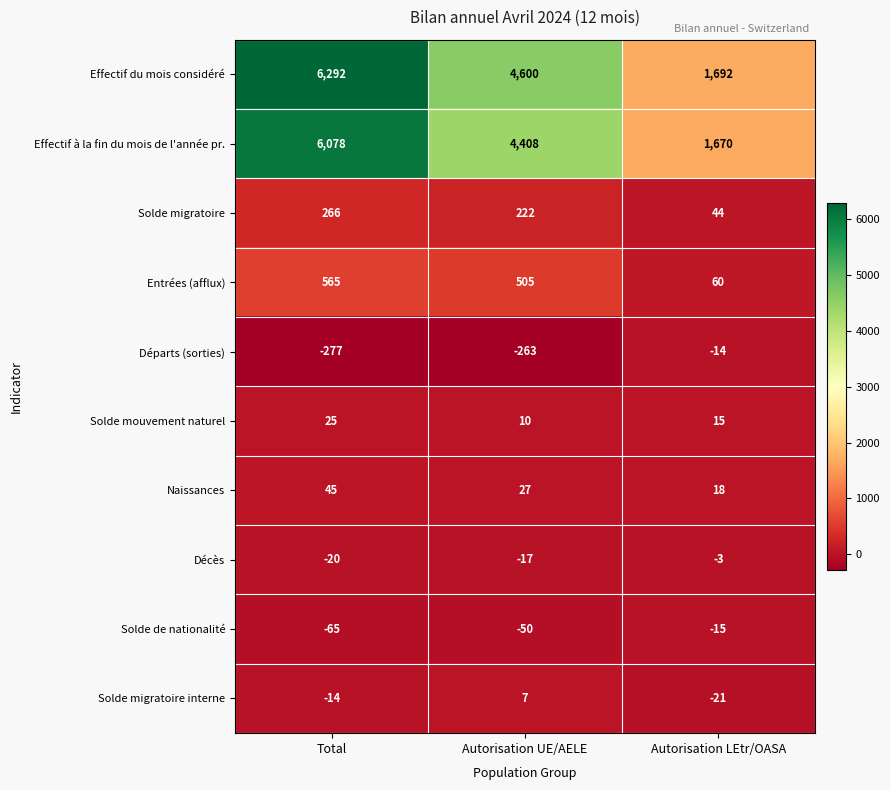

Reading left to right, extract all data points from this chart.

Effectif du mois considéré: Total=6292	Autorisation UE/AELE=4600	Autorisation LEtr/OASA=1692
Effectif à la fin du mois de l'année pr.: Total=6078	Autorisation UE/AELE=4408	Autorisation LEtr/OASA=1670
Solde migratoire: Total=266	Autorisation UE/AELE=222	Autorisation LEtr/OASA=44
Entrées (afflux): Total=565	Autorisation UE/AELE=505	Autorisation LEtr/OASA=60
Départs (sorties): Total=-277	Autorisation UE/AELE=-263	Autorisation LEtr/OASA=-14
Solde mouvement naturel: Total=25	Autorisation UE/AELE=10	Autorisation LEtr/OASA=15
Naissances: Total=45	Autorisation UE/AELE=27	Autorisation LEtr/OASA=18
Décès: Total=-20	Autorisation UE/AELE=-17	Autorisation LEtr/OASA=-3
Solde de nationalité: Total=-65	Autorisation UE/AELE=-50	Autorisation LEtr/OASA=-15
Solde migratoire interne: Total=-14	Autorisation UE/AELE=7	Autorisation LEtr/OASA=-21